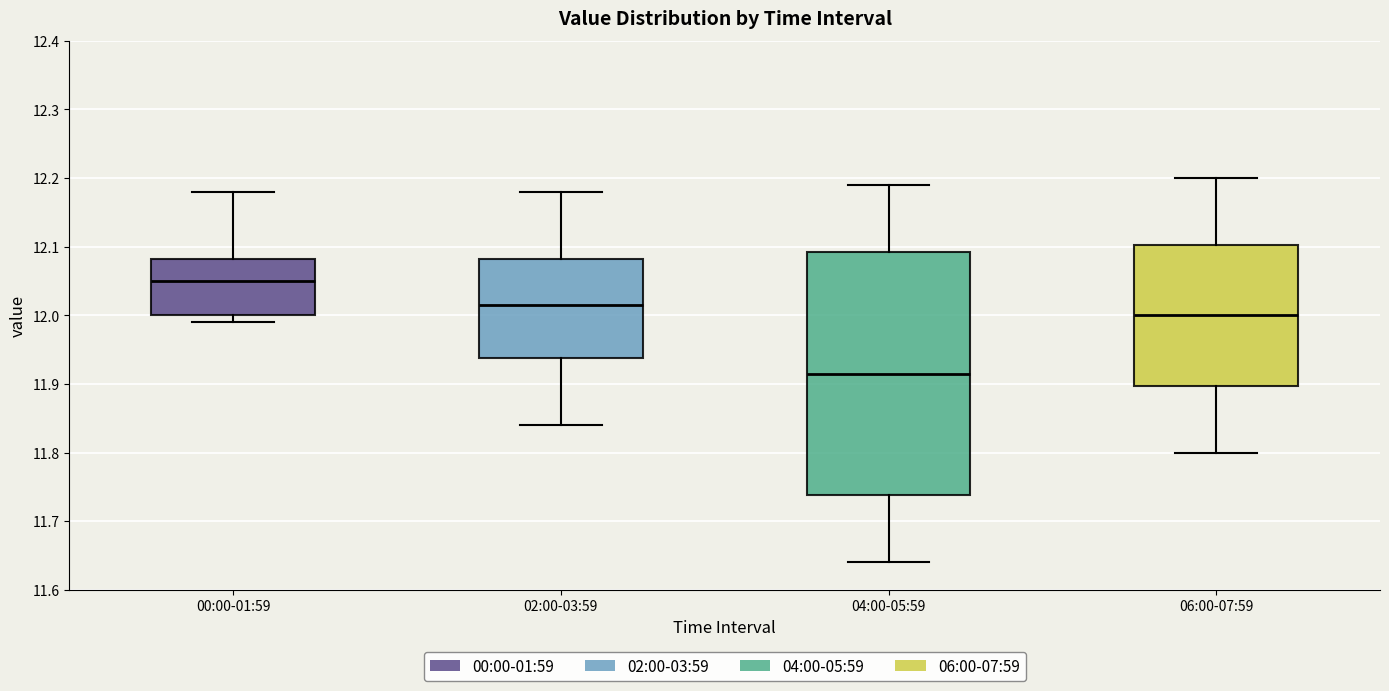

Where is the upper edge of the box for 04:00-05:59 on the y-axis? The values are not printed on the chart, so give them approximately, as read against the axis.

12.09